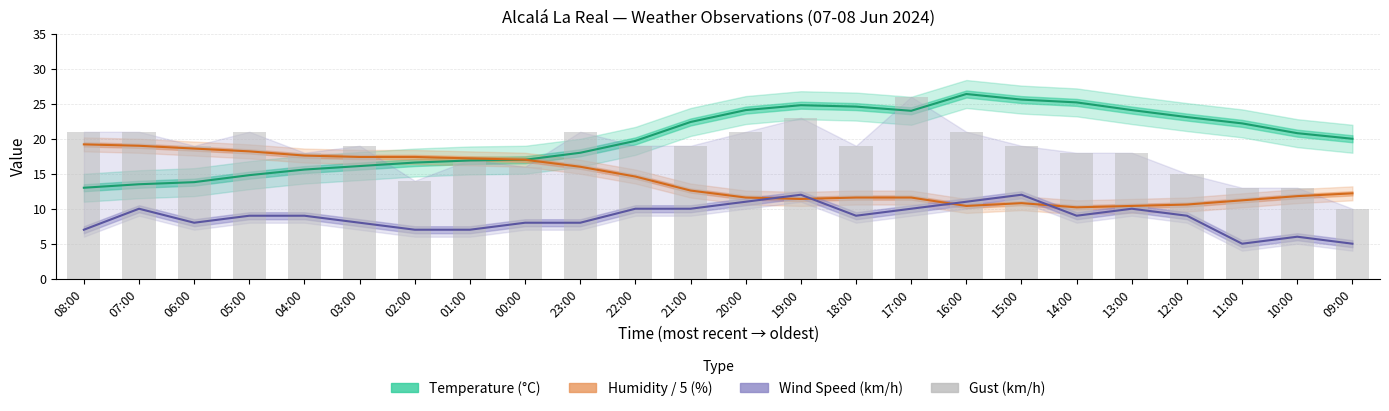

Rank the series by their average value, from lowest to highest.

Wind Speed (km/h), Humidity / 5 (%), Gust (km/h), Temperature (°C)